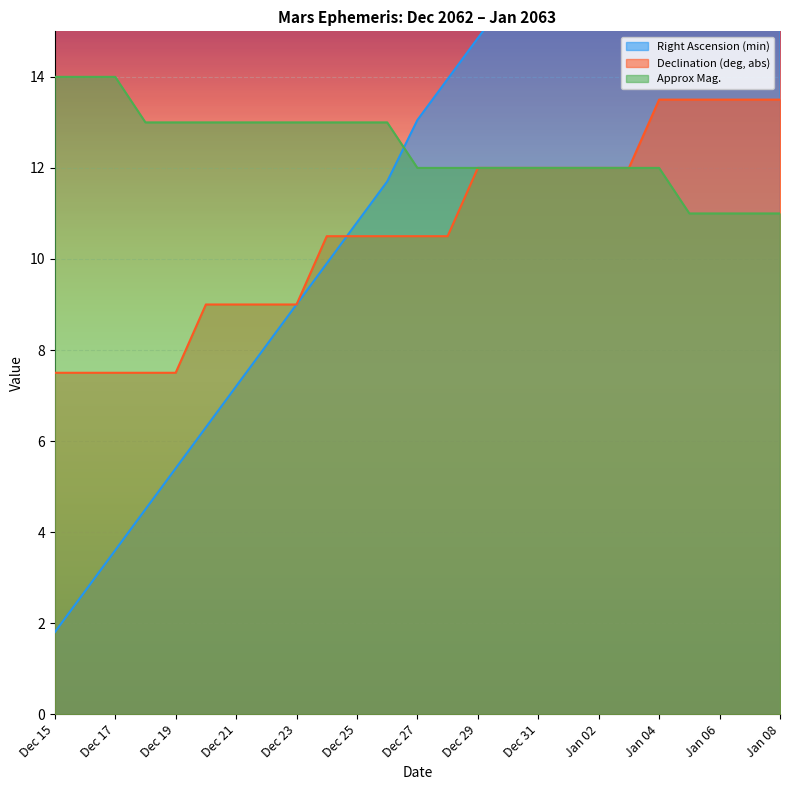

Which series has the widest spread of values?

Right Ascension (min)